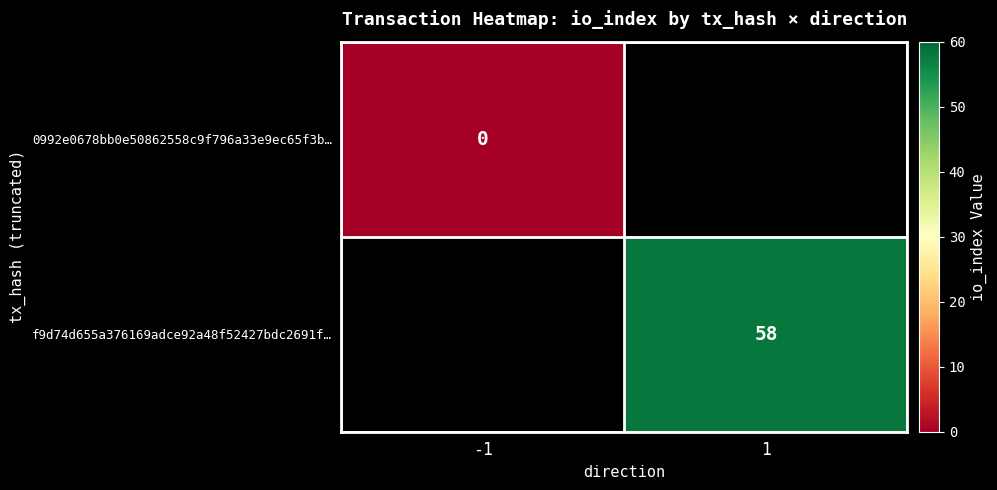

True or false: f9d74d655a376169adce92a48f52427bdc2691f… has a value of 58 at 1.

True